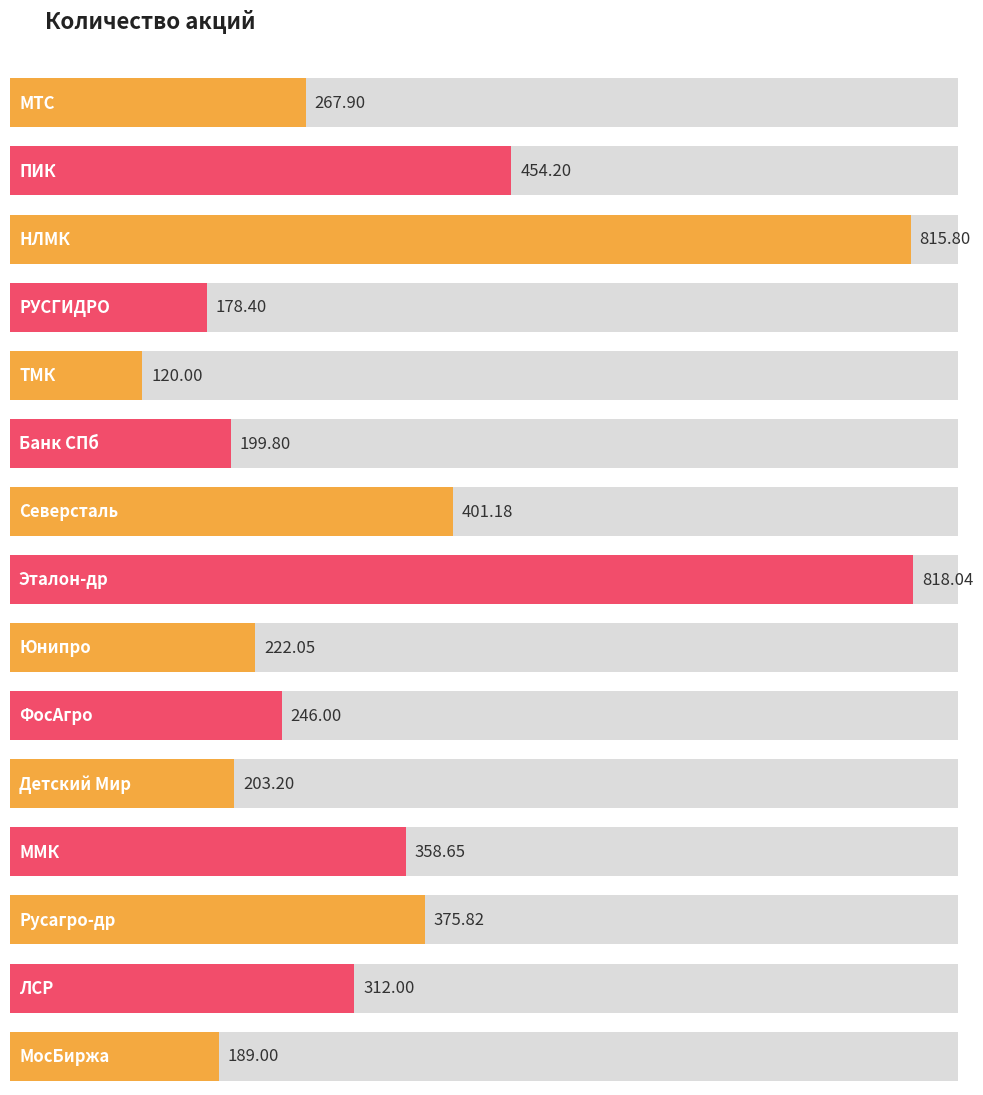

Reading left to right, transcribe all the data shown in this chart.

267.9	454.2	815.8	178.4	120.0	199.8	401.2	818.0	222.1	246.0	203.2	358.6	375.8	312.0	189.0